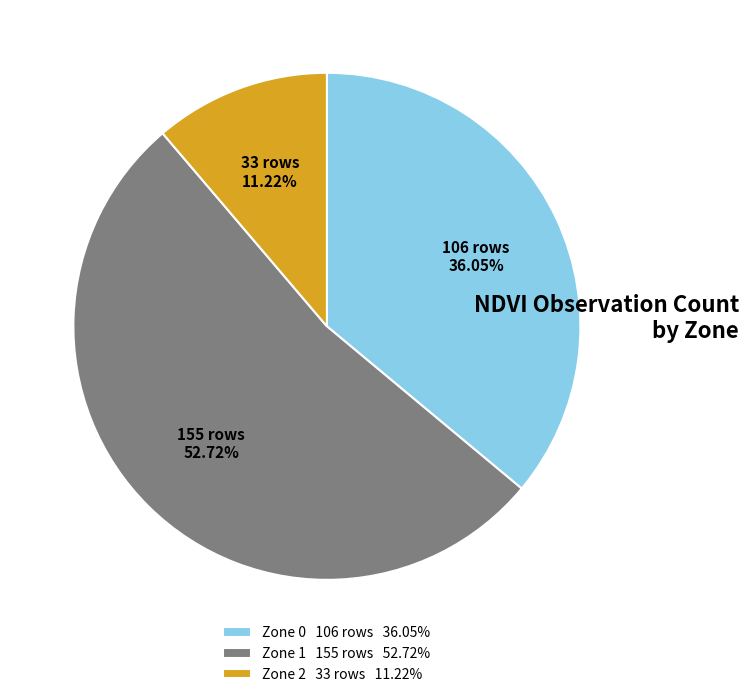

Which has a higher value, Zone 0 106 rows 36.05% or Zone 2 33 rows 11.22%?

Zone 0 106 rows 36.05%